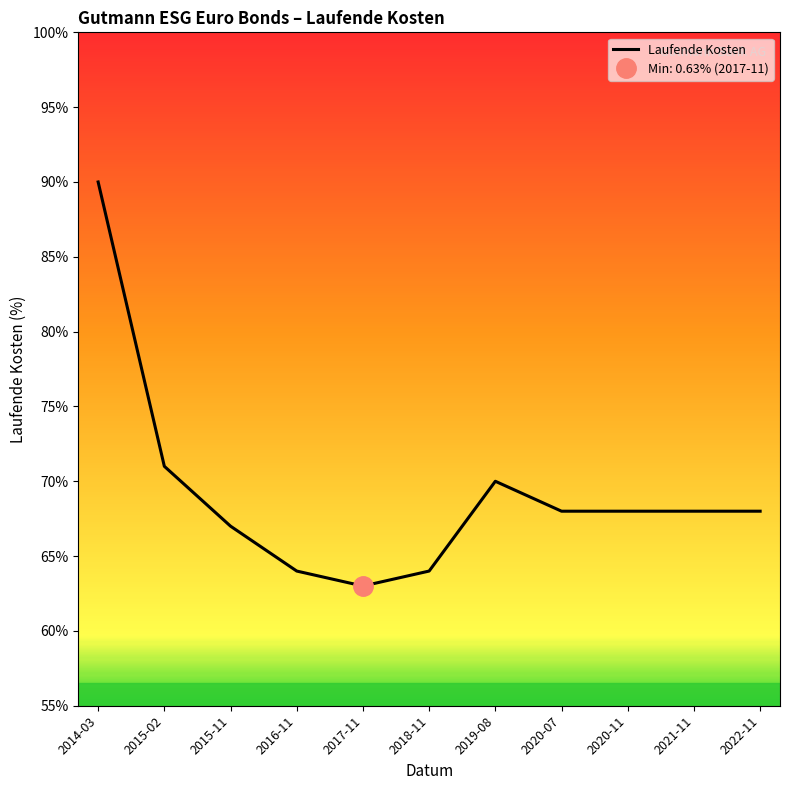

Which has a higher value, 2014-03 or 2020-07?

2014-03